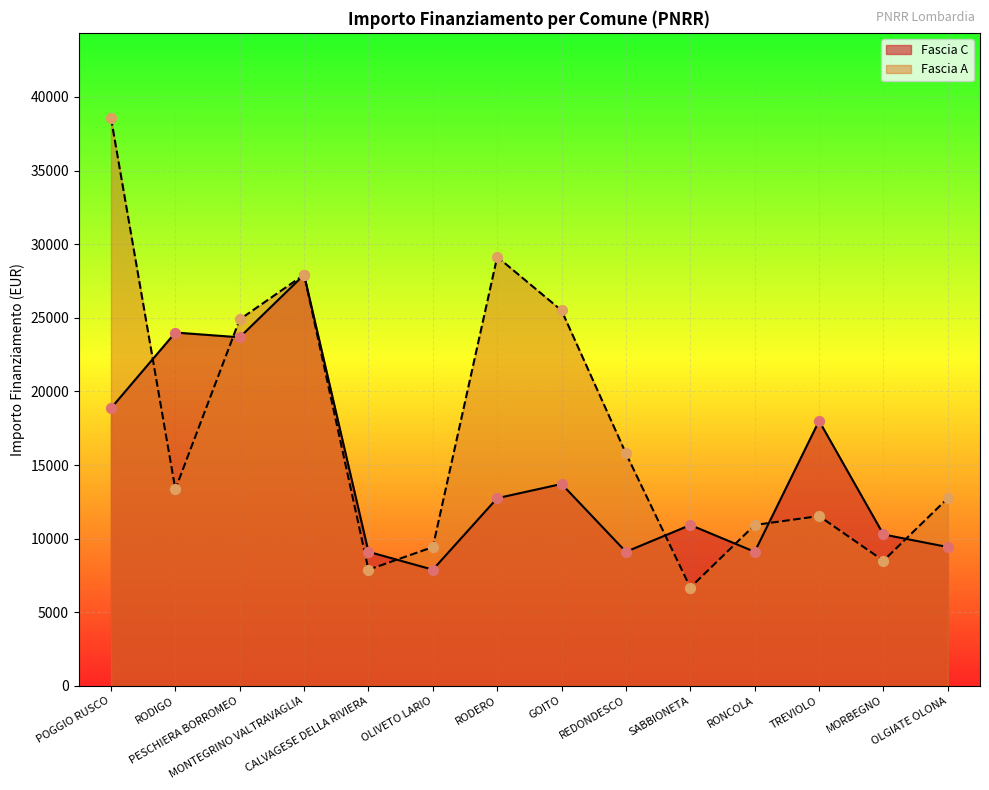

At how many categories does at least one series exceed 17772?

7